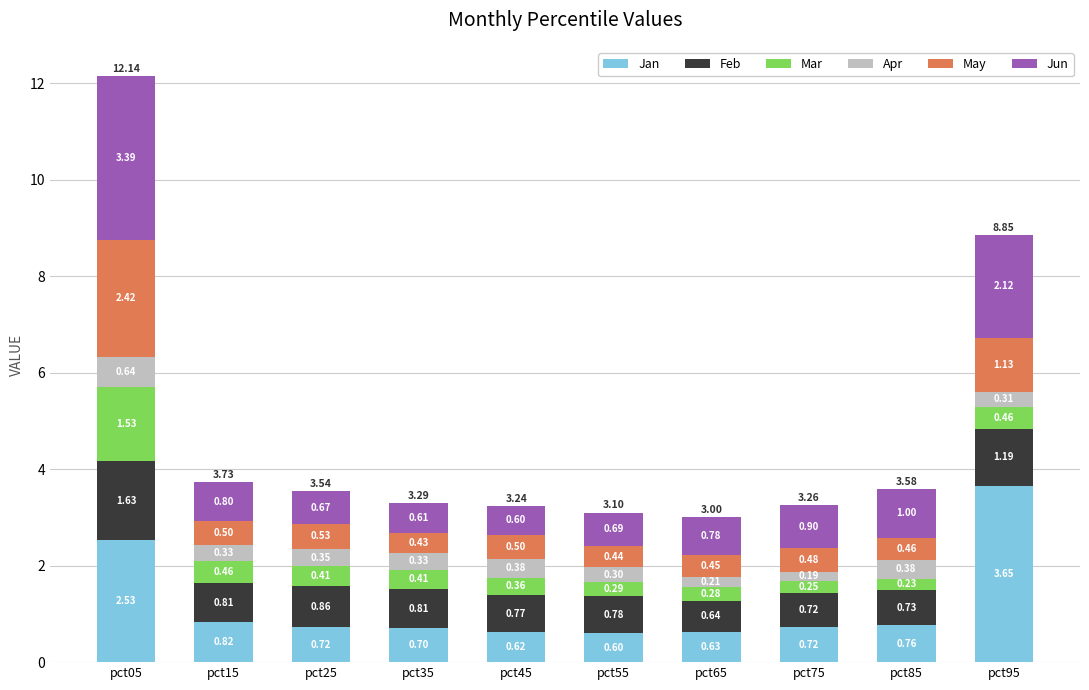

What is the total value across all series at pct85?

3.6